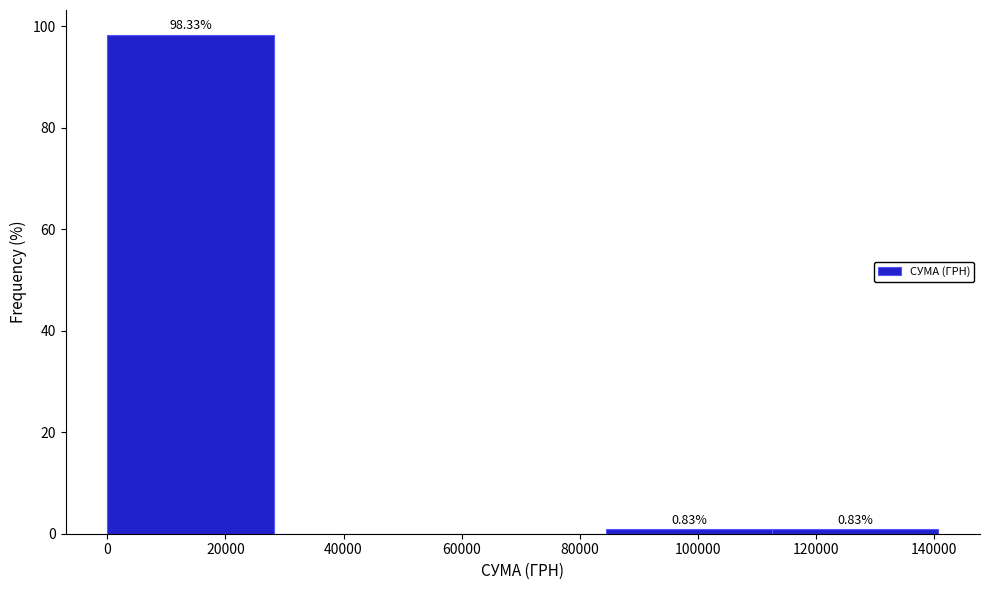

Which range on the x-axis has the tallest bar?

0 to 28000